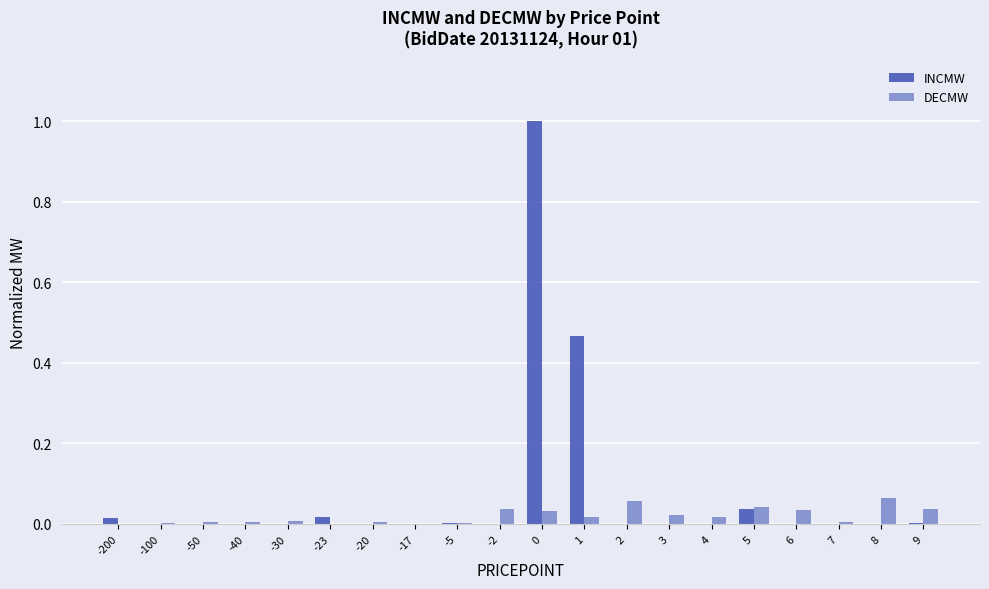

Are the bars grouped side by side (vs. stacked)?

Yes